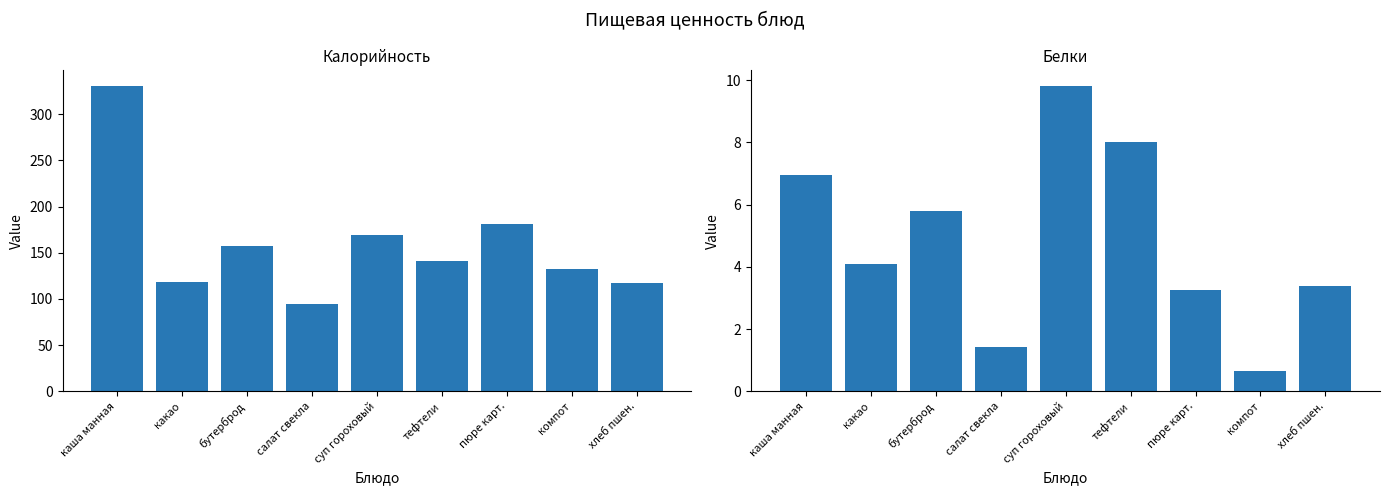

How many data points in Белки are less than 4?

4